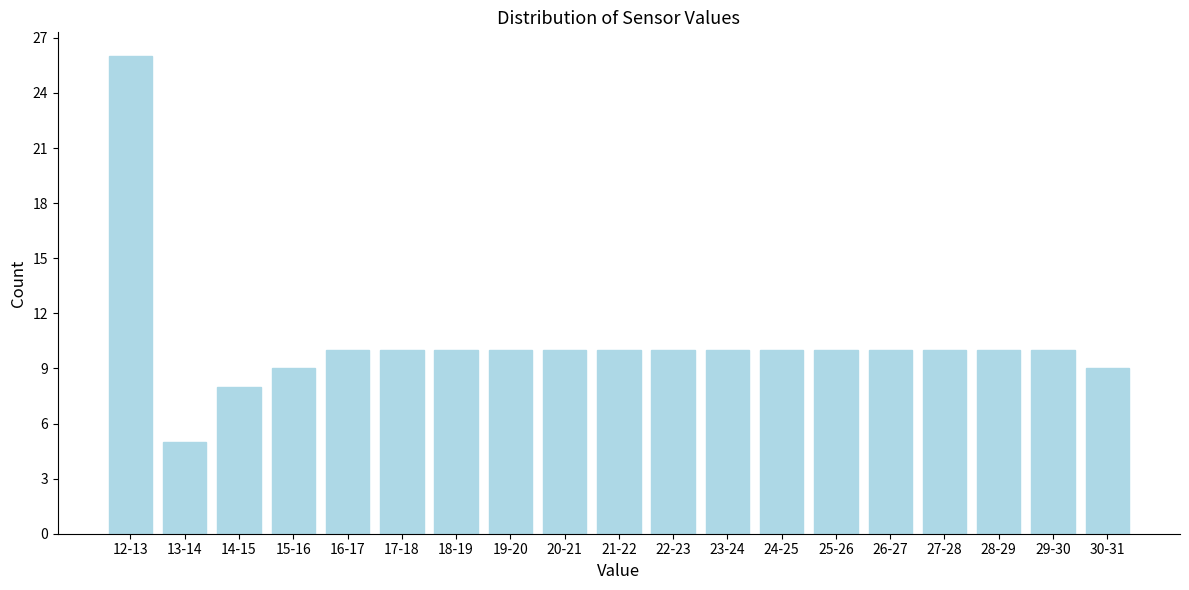

Reading left to right, what are all the values shown in this chart?

26	5	8	9	10	10	10	10	10	10	10	10	10	10	10	10	10	10	9